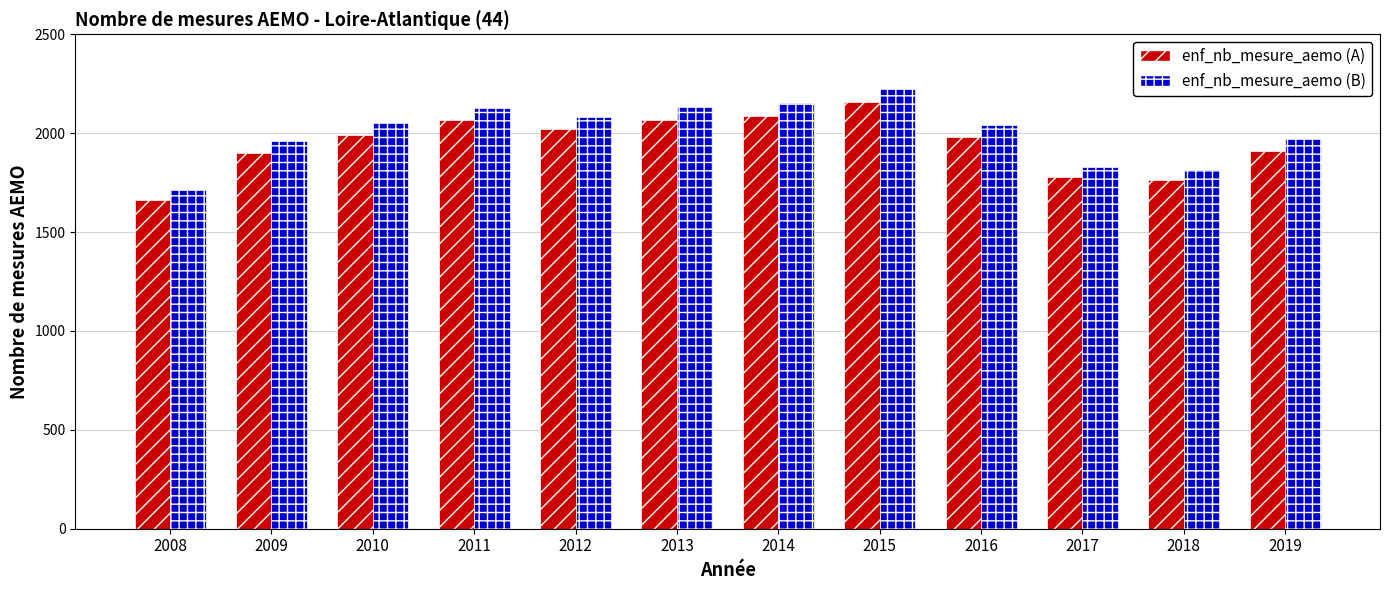

At which category does the chart reach its peak across all series?

2015